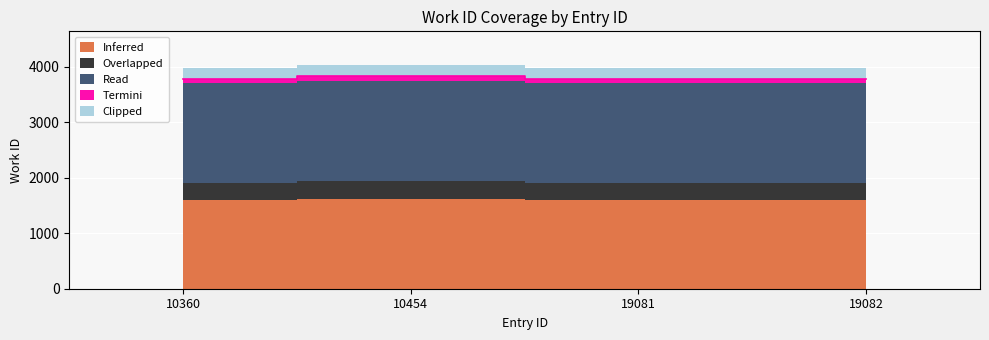

Reading right to left, what are all the values shown in this chart?

19082=3789.6	19081=3789.6	10454=3835.2	10360=3789.6